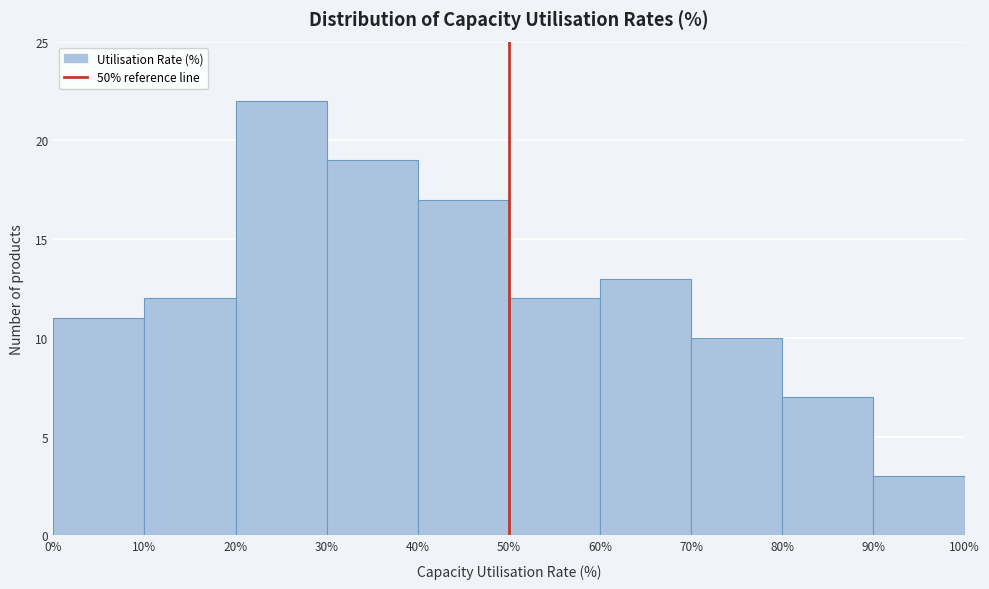

Reading left to right, transcribe this chart: for each bar, give the range it covers on the x-axis and its height. The values are not printed on the chart, so give them approximately, as read against the axis.

0% to 10%: 11
10% to 20%: 12
20% to 30%: 22
30% to 40%: 19
40% to 50%: 17
50% to 60%: 12
60% to 70%: 13
70% to 80%: 10
80% to 90%: 7
90% to 100%: 3